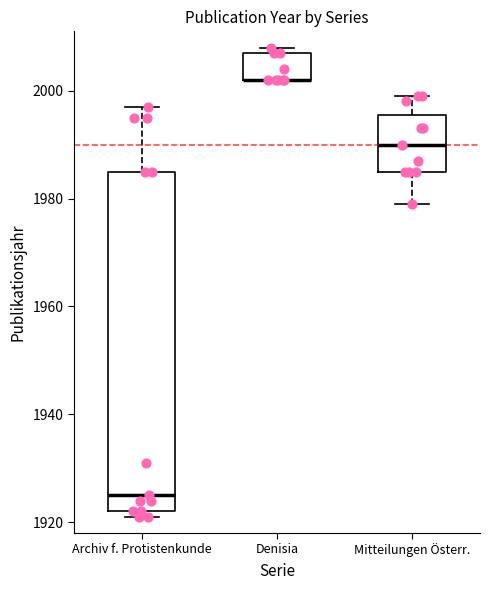

Comparing the boxes themselves (not the whiskers), which one is the tallest?

Archiv f. Protistenkunde